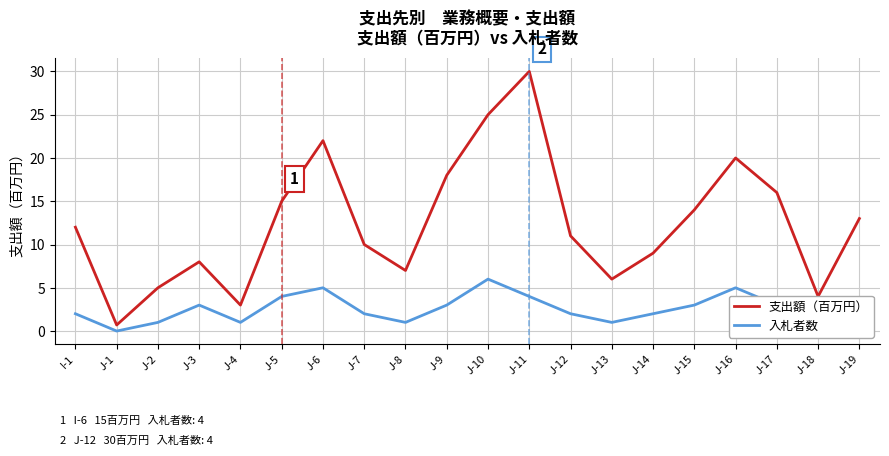

List the labels in order of 支出額（百万円） value, largest first.

J-11, J-10, J-6, J-16, J-9, J-17, J-5, J-15, J-19, I-1, J-12, J-7, J-14, J-3, J-8, J-13, J-2, J-18, J-4, J-1